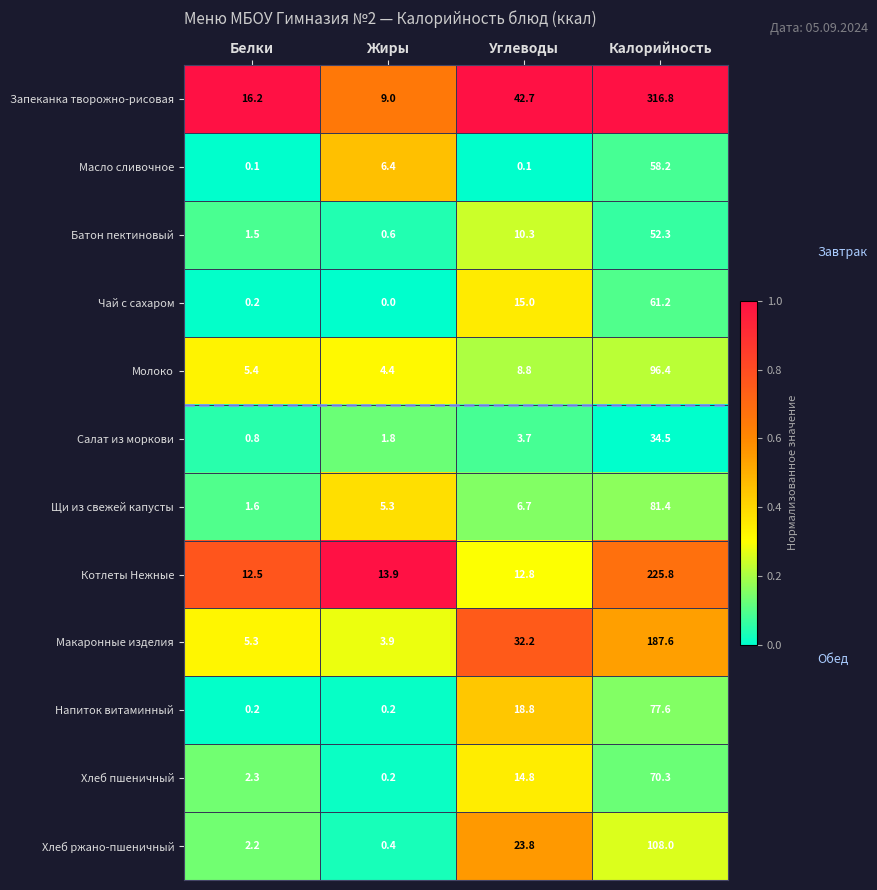

Between Белки and Калорийность, which series saw the biggest shift?

Запеканка творожно-рисовая